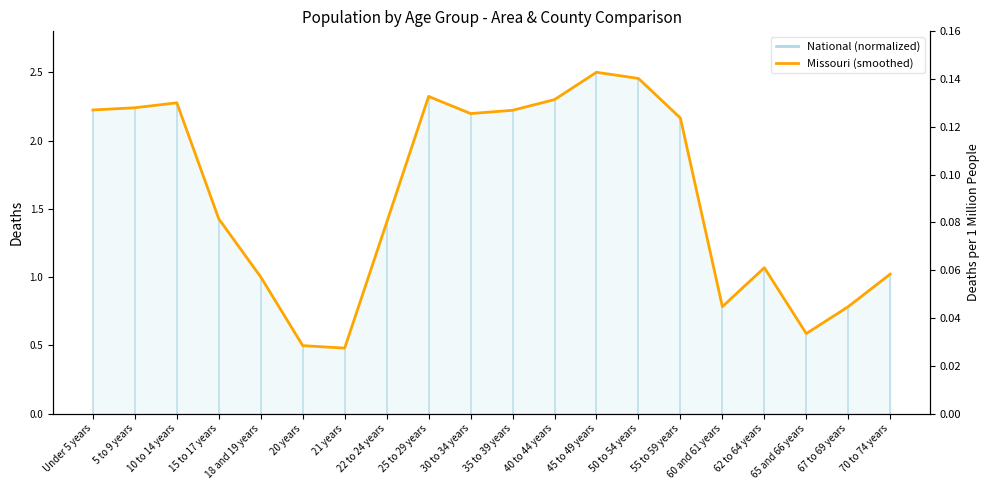

Reading left to right, extract all data points from this chart.

Under 5 years=2.2	5 to 9 years=2.2	10 to 14 years=2.3	15 to 17 years=1.4	18 and 19 years=1.0	20 years=0.5	21 years=0.5	22 to 24 years=1.4	25 to 29 years=2.3	30 to 34 years=2.2	35 to 39 years=2.2	40 to 44 years=2.3	45 to 49 years=2.5	50 to 54 years=2.5	55 to 59 years=2.2	60 and 61 years=0.8	62 to 64 years=1.1	65 and 66 years=0.6	67 to 69 years=0.8	70 to 74 years=1.0